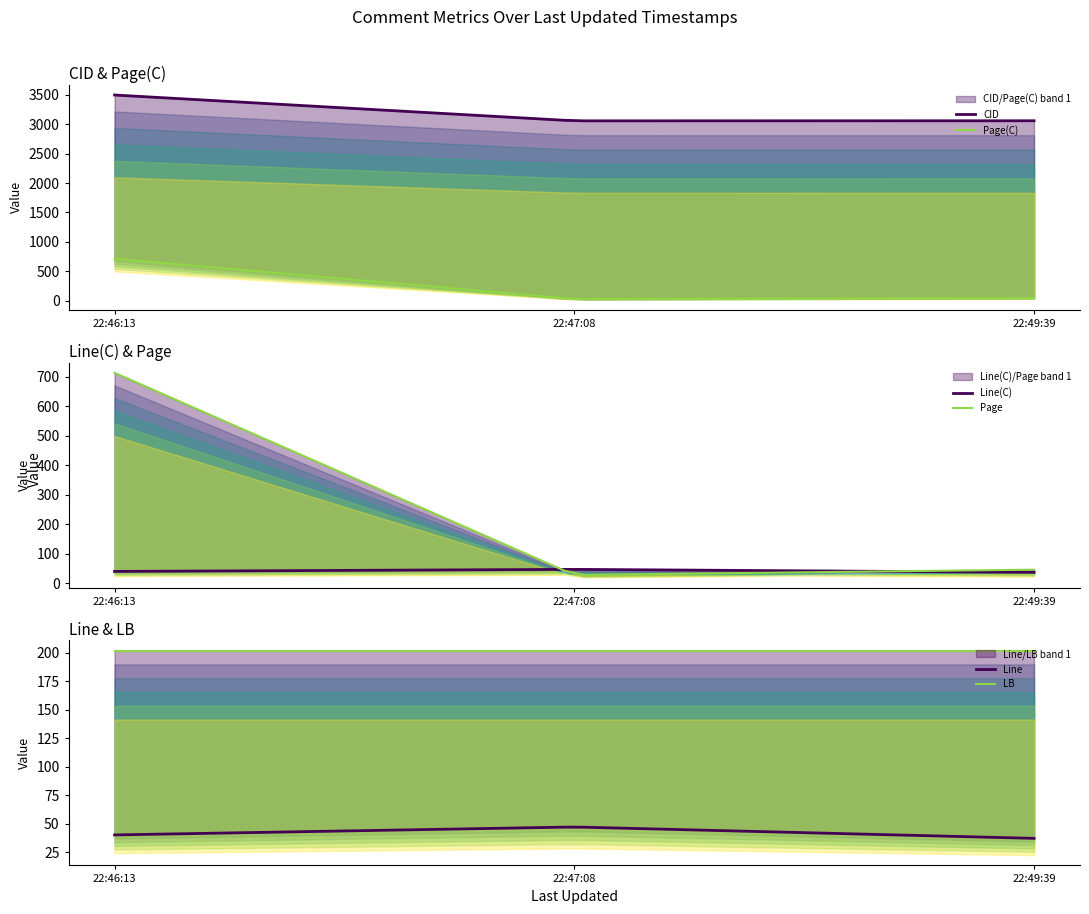

How many data points in Page(C) are less than 46?

1